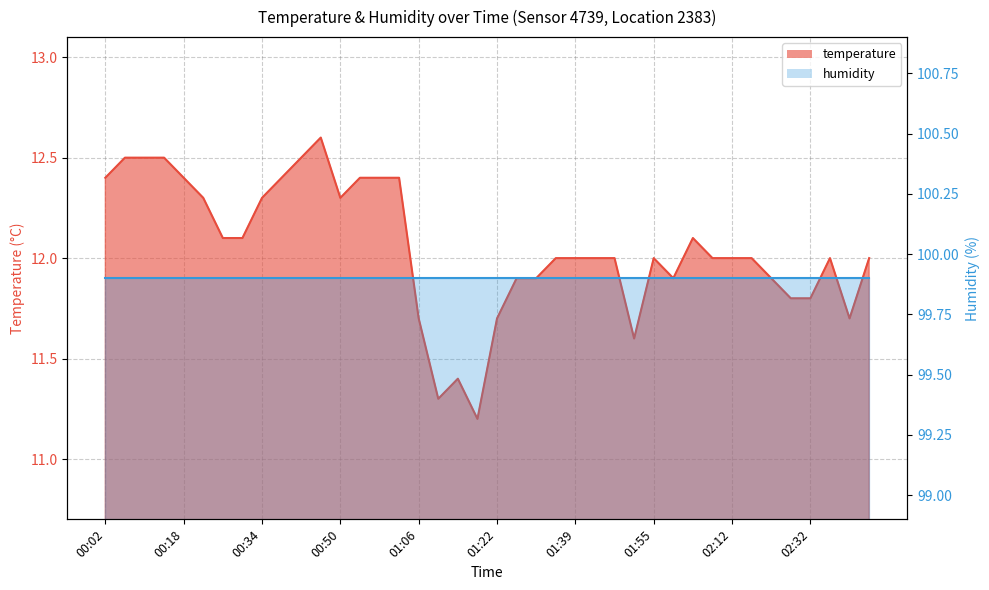

What is the average value?

12.1